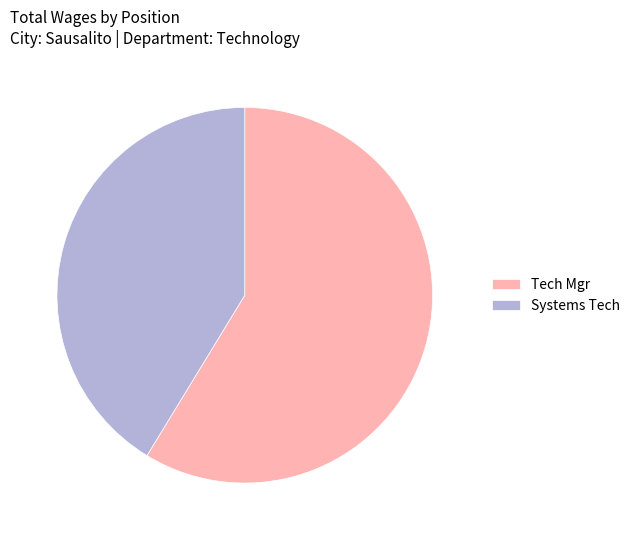

Which slice is the smallest?

Systems Tech